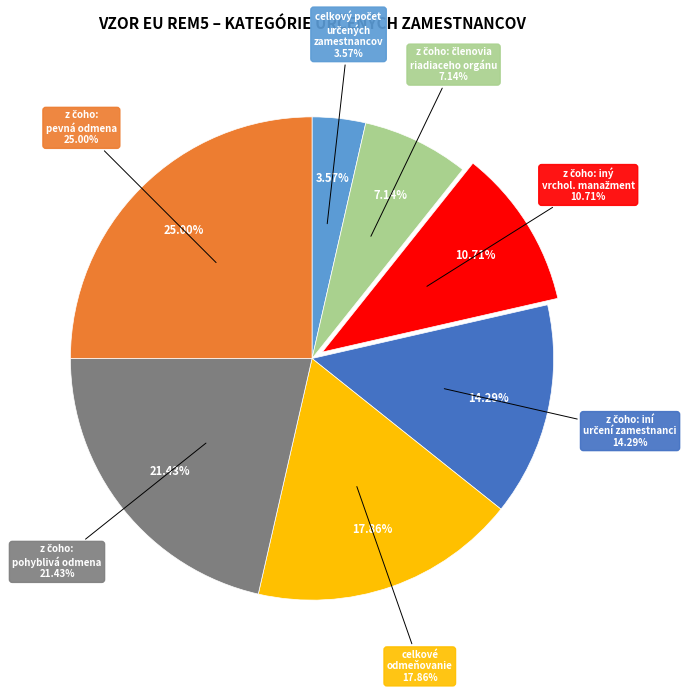

Between z čoho: iní určení zamestnanci and z čoho: pohyblivá odmena, which is larger?

z čoho: pohyblivá odmena